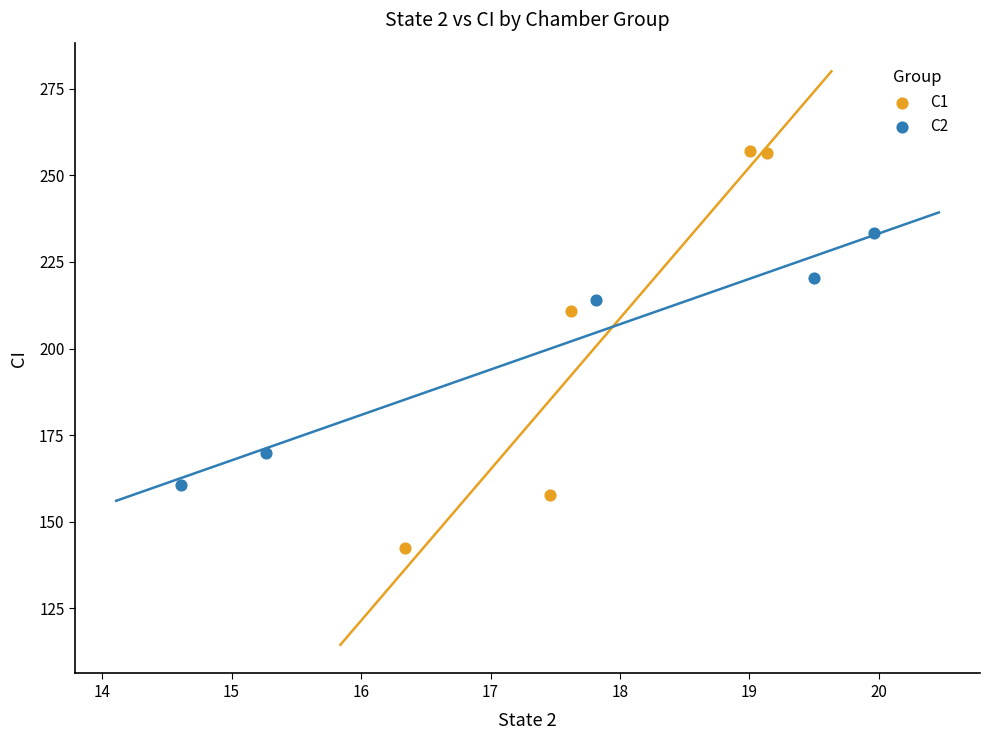

Which series has the widest spread of Y values?

C1